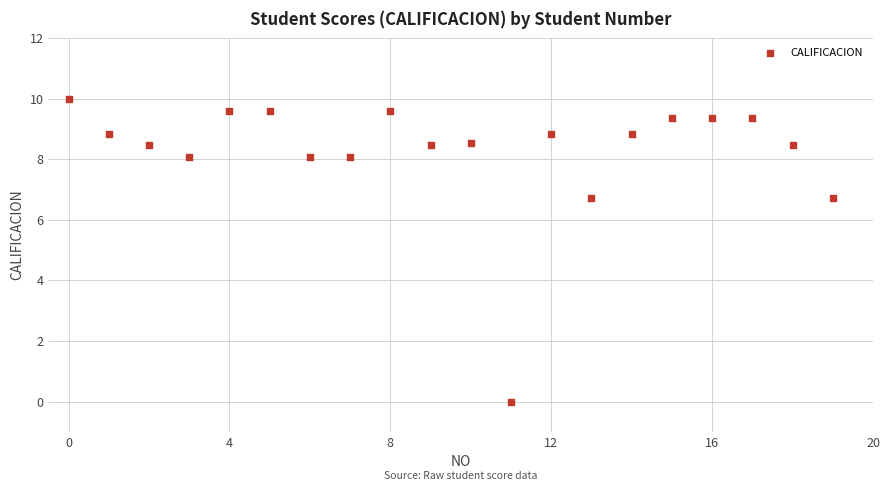

What is the range of Y values (max minus min)?

10.0